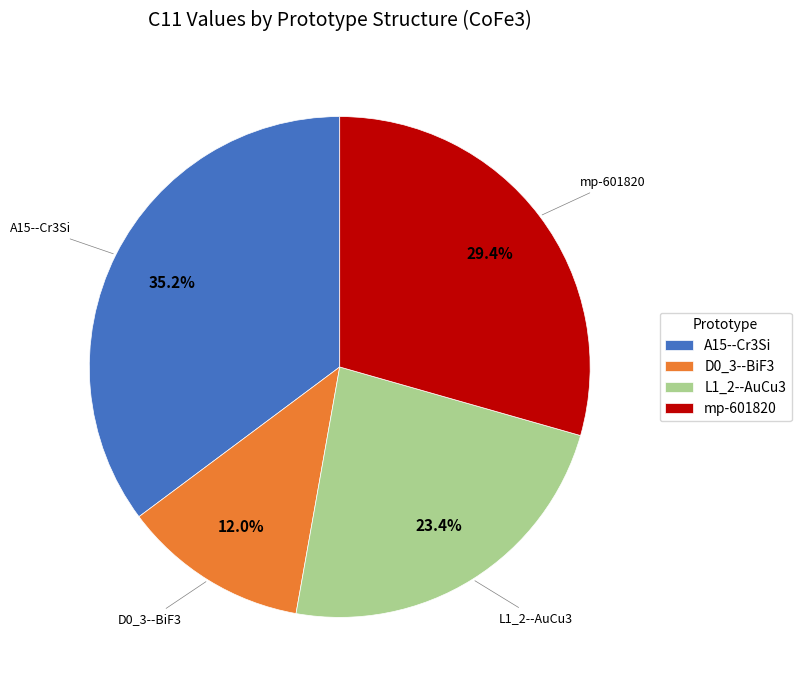

Does any single category account for the majority?

No